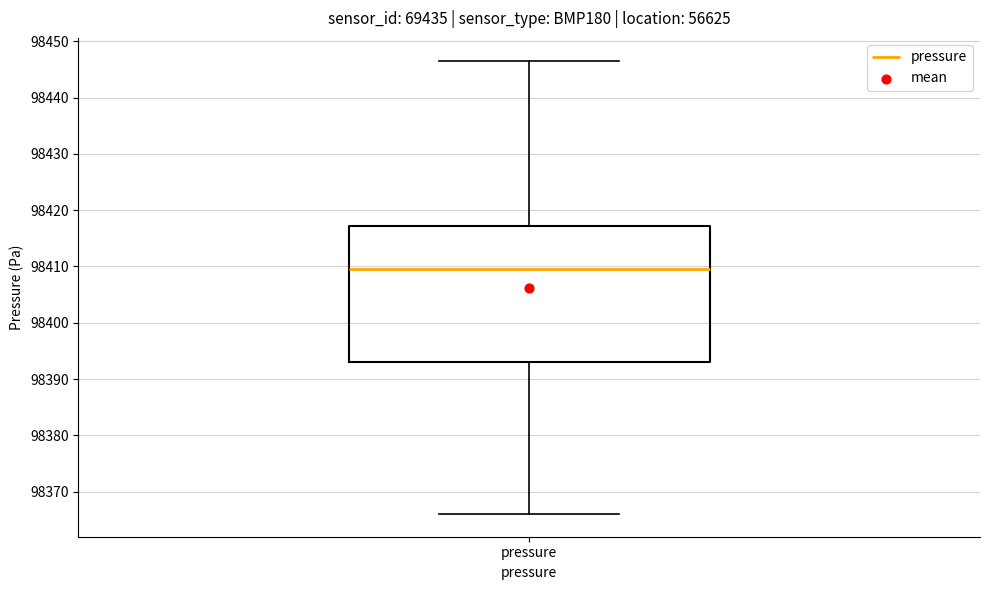

Read this box plot against the y-axis: the position of the median line, the range covered by the box, and the ends of both whiskers. The values are not printed on the chart, so give them approximately, as read against the axis.

median 98410, box 98393 to 98417, whiskers 98366 to 98447